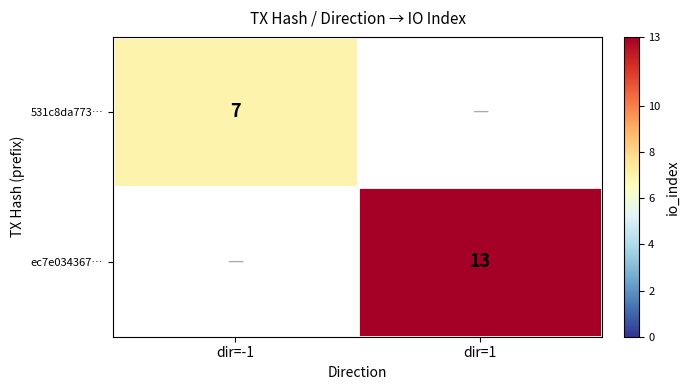

True or false: ec7e034367… has a value of 18 at dir=1.

False